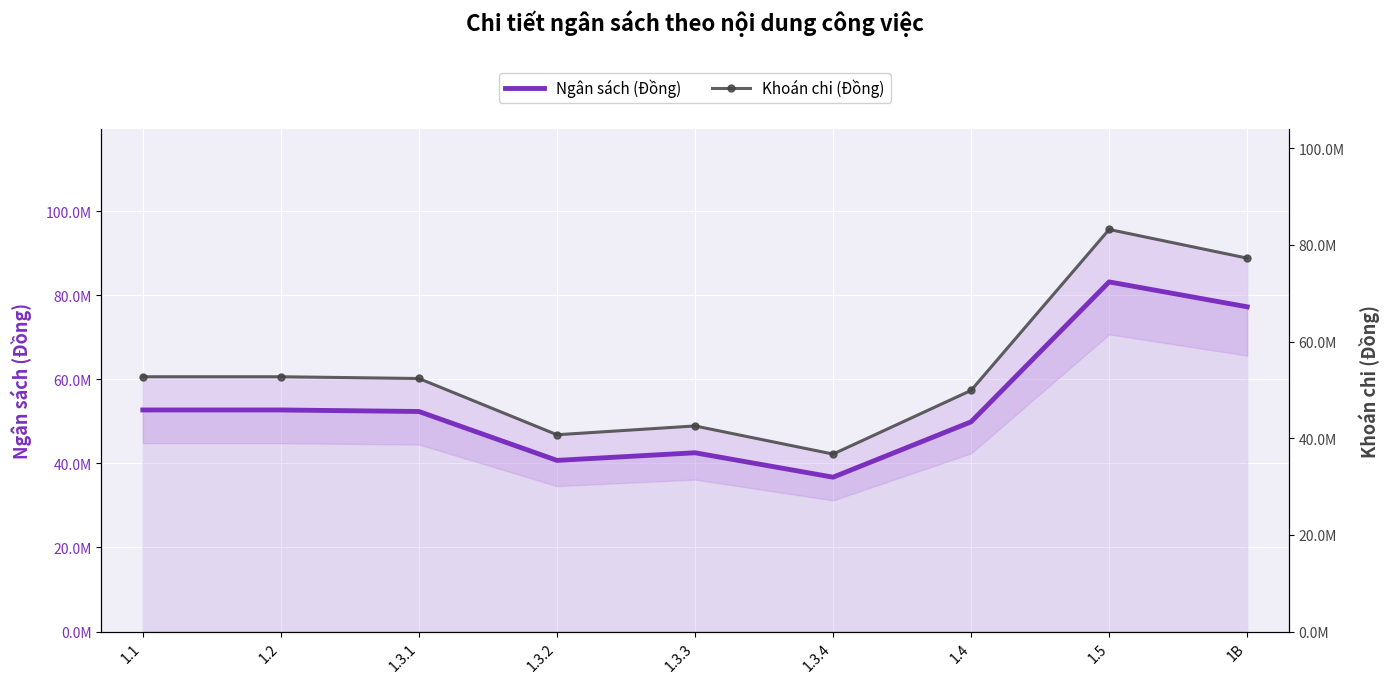

Rank the series by their maximum value, from lowest to highest.

Ngân sách (Đồng), Khoán chi (Đồng)